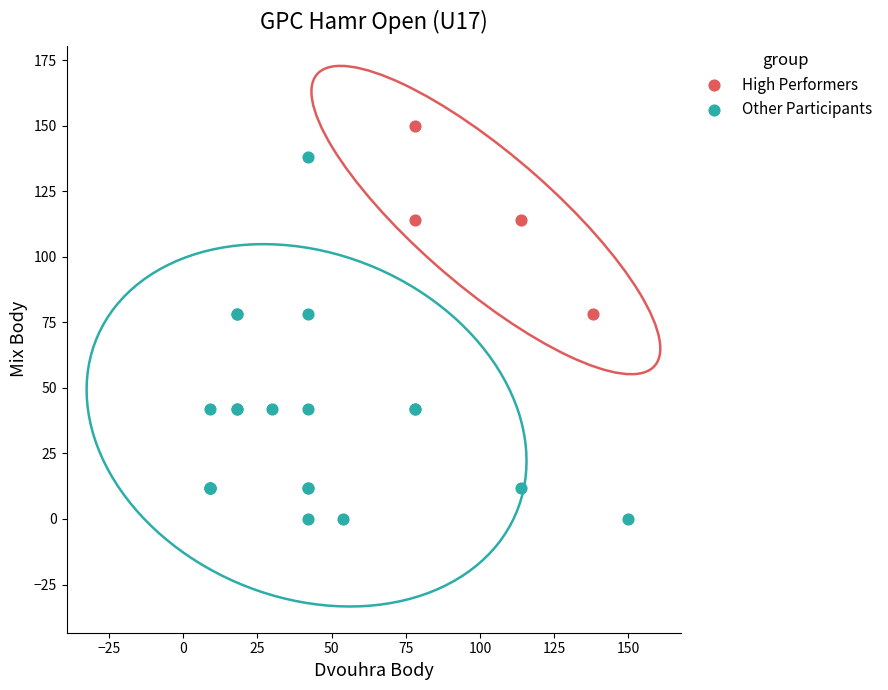

Which series contains the lowest Y value?

Other Participants